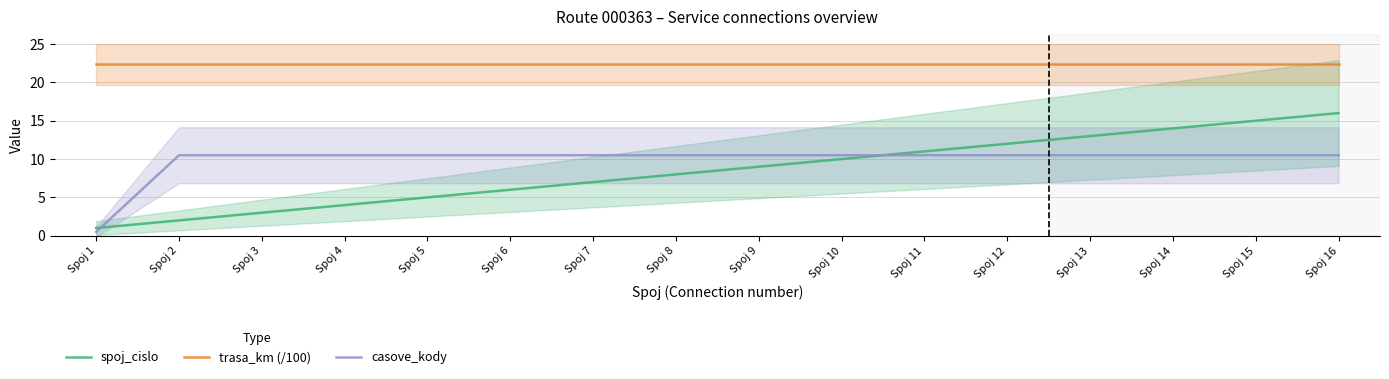

Is it true that trasa_km (/100) equals 37.3 at Spoj 2?

False